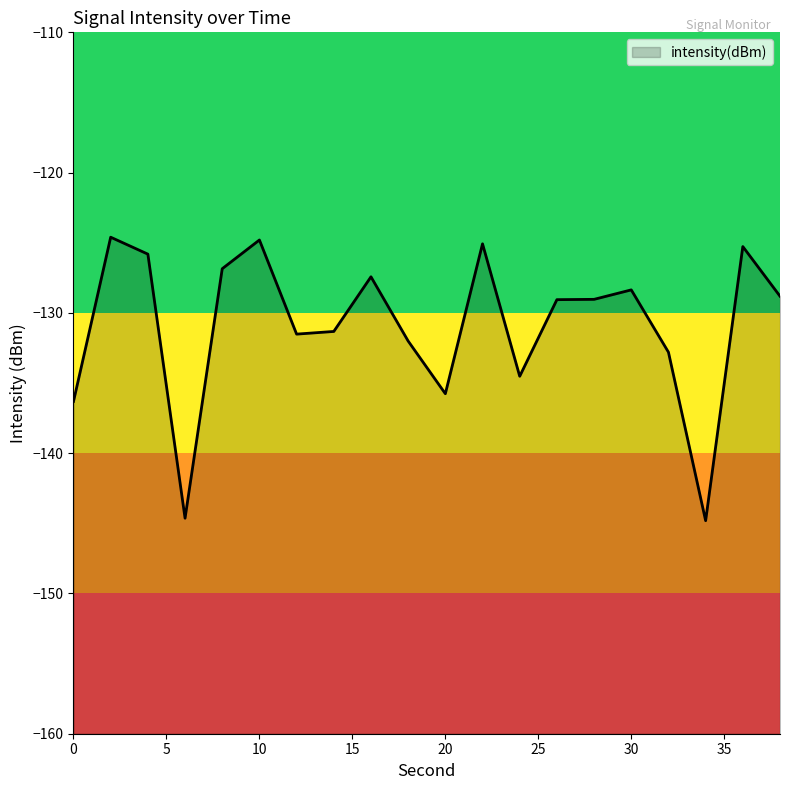

What is the greatest value displayed?

-124.6